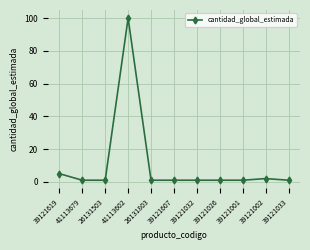

Reading right to left, list all the values displayed in this chart.

39121033=1	39121002=2	39121001=1	39121026=1	39121032=1	39121607=1	26131803=1	41113602=100	26131503=1	41113679=1	39121619=5